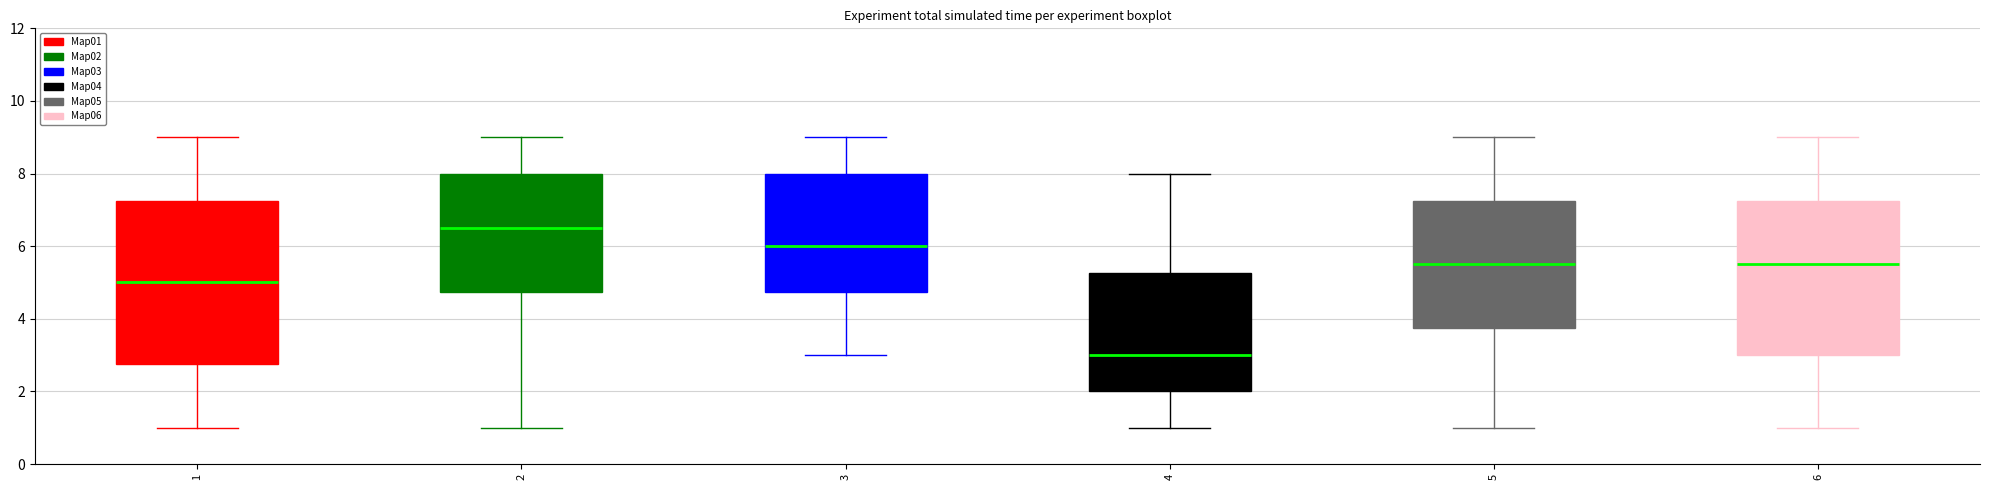

Where does the upper whisker of the box at x = 1 end on the y-axis? The values are not printed on the chart, so give them approximately, as read against the axis.

9.0